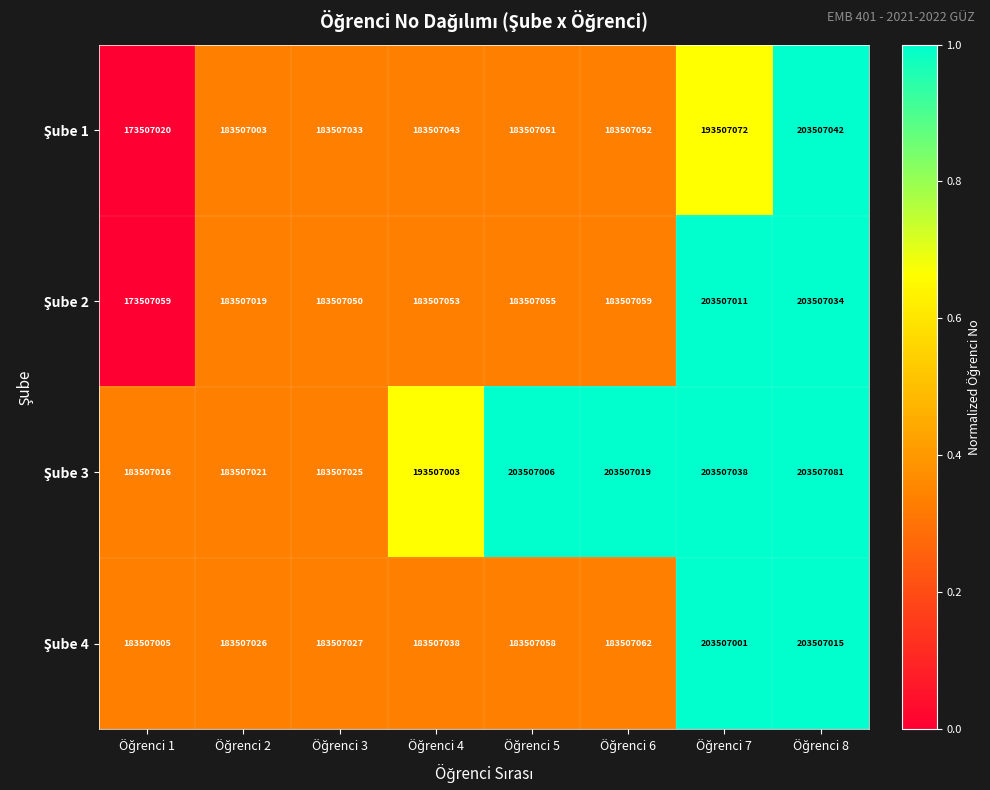

What is the smallest value displayed?

173507020